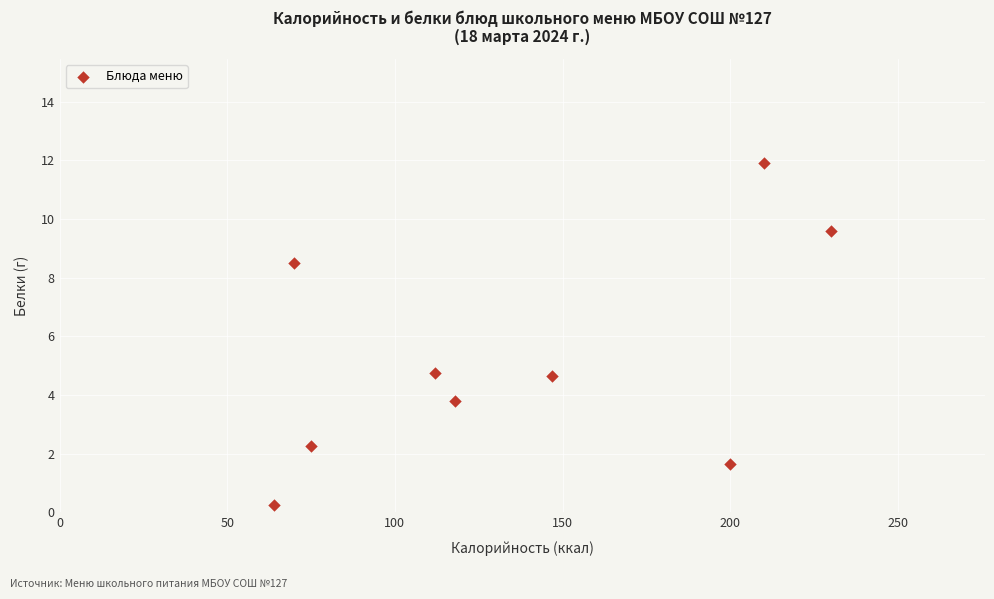

What is the range of Y values (max minus min)?

11.6